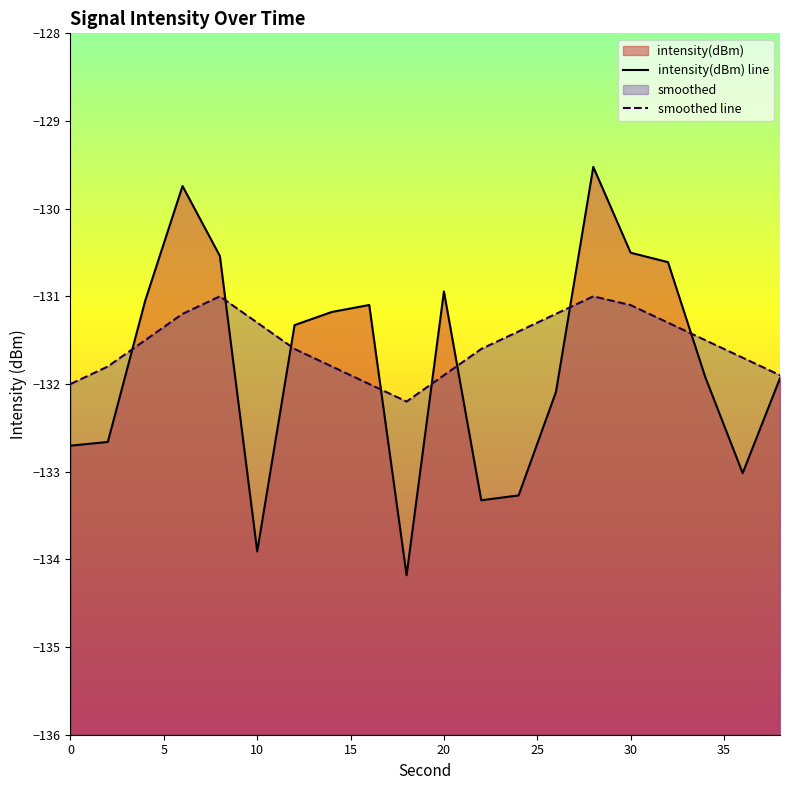

At which category is the sum across all series the highest?

28